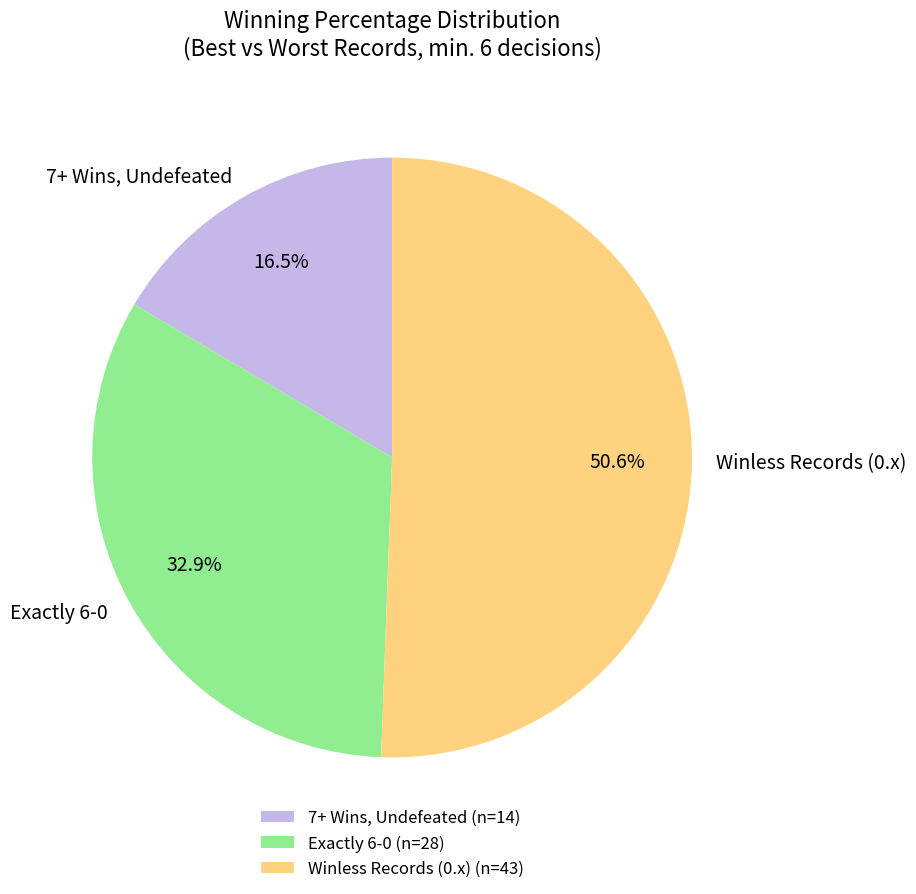

Does any single category account for the majority?

Yes